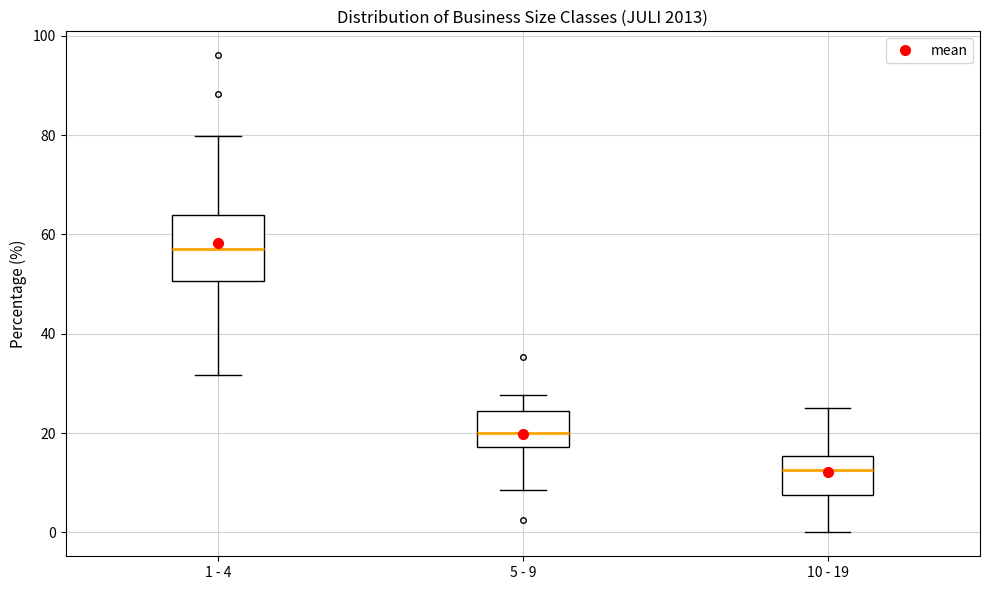

Reading left to right, transcribe this box plot: for each box, give where its median line is, the range the box spans, and where its two whiskers end, as read against the y-axis. The values are not printed on the chart, so give them approximately, as read against the axis.

1 - 4: median 58, box 50 to 64, whiskers 32 to 80
5 - 9: median 20, box 18 to 24, whiskers 8 to 28
10 - 19: median 12, box 8 to 16, whiskers 0 to 26